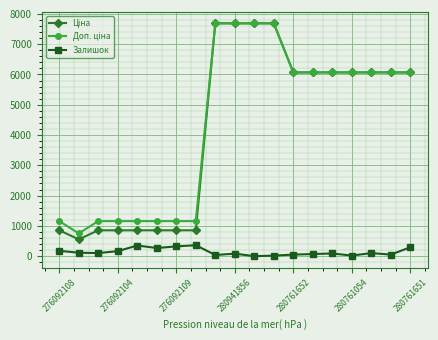

How many lines are shown in the chart?

3